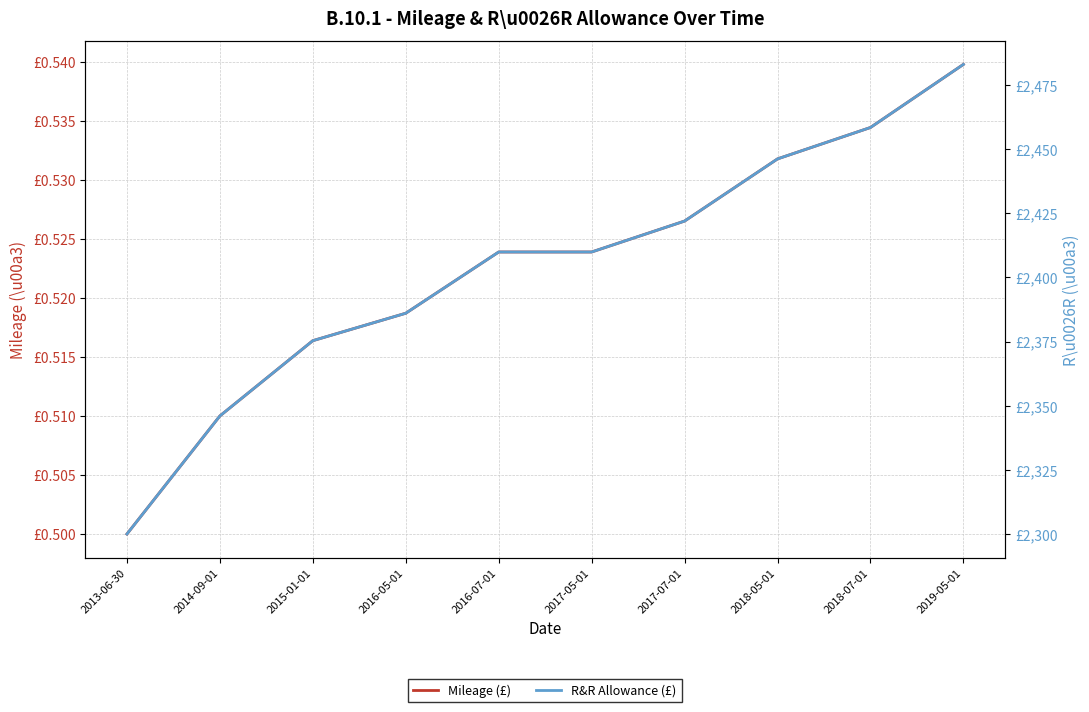

Which series has the widest spread of values?

R&R Allowance (£)